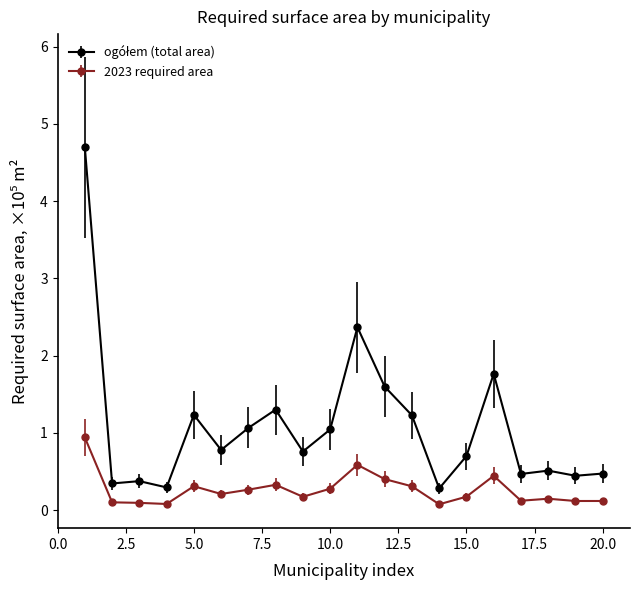

At how many categories does at least one series exceed 0?

20